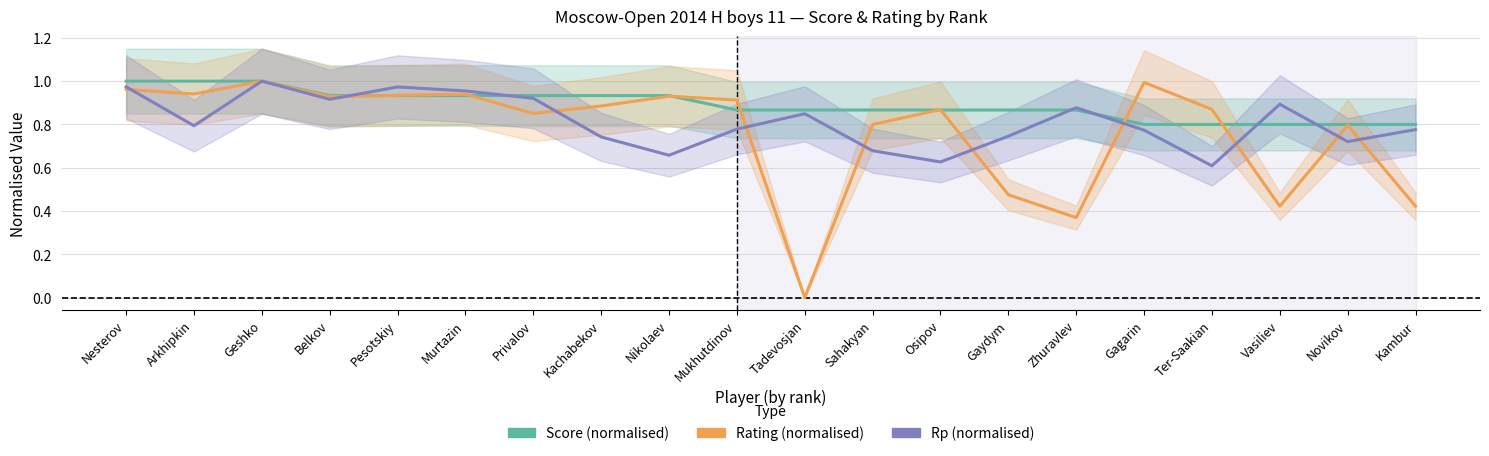

How many values in Rating (normalised) are above zero?

19